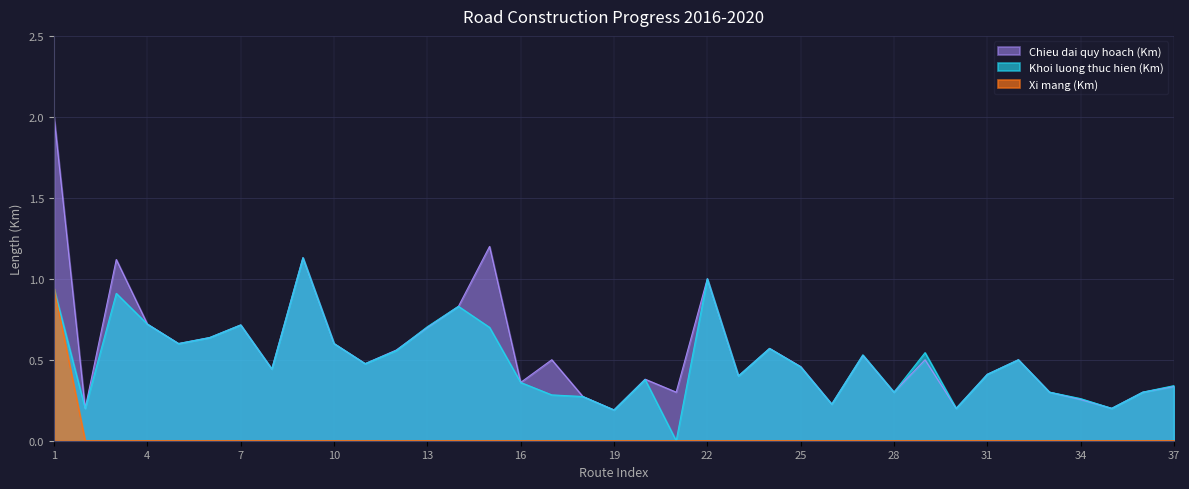

The value of Khoi luong thuc hien (Km) at 10 is 0.6. True or false?

True